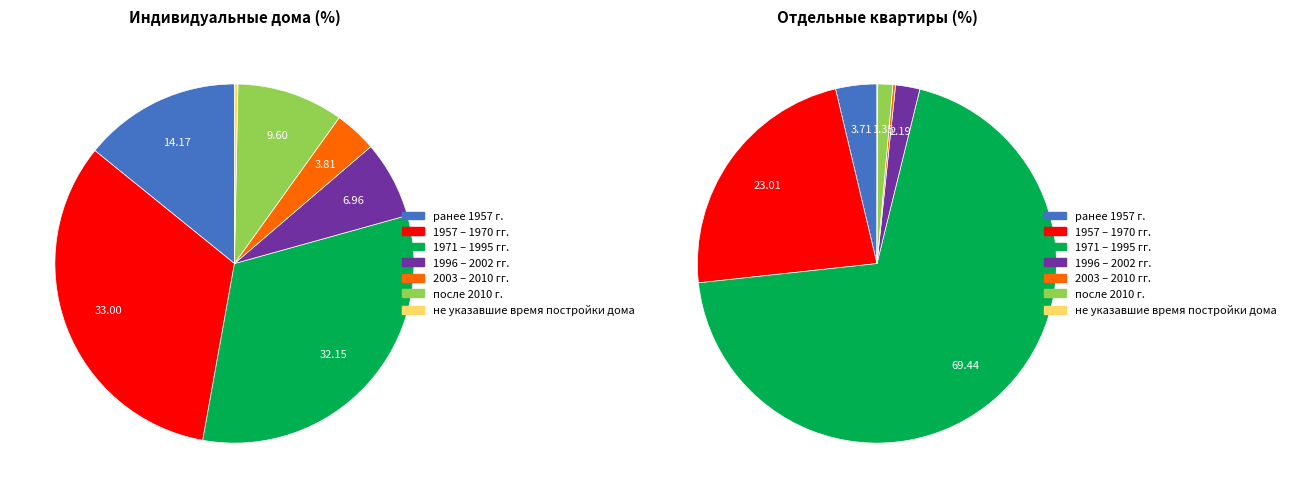

To the nearest percent, what percentage of the pie is ранее 1957 г.?

14%